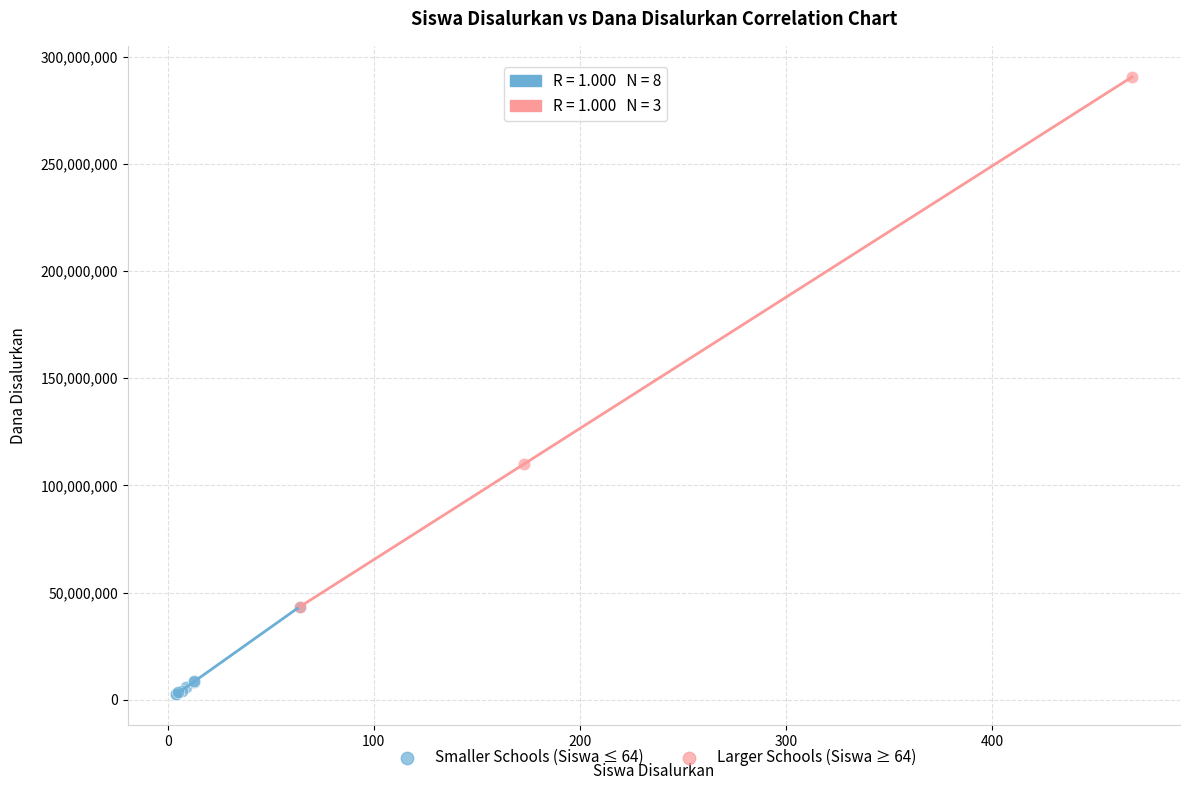

Which series has the largest Y range (max minus min)?

Larger Schools (Siswa ≥ 64)